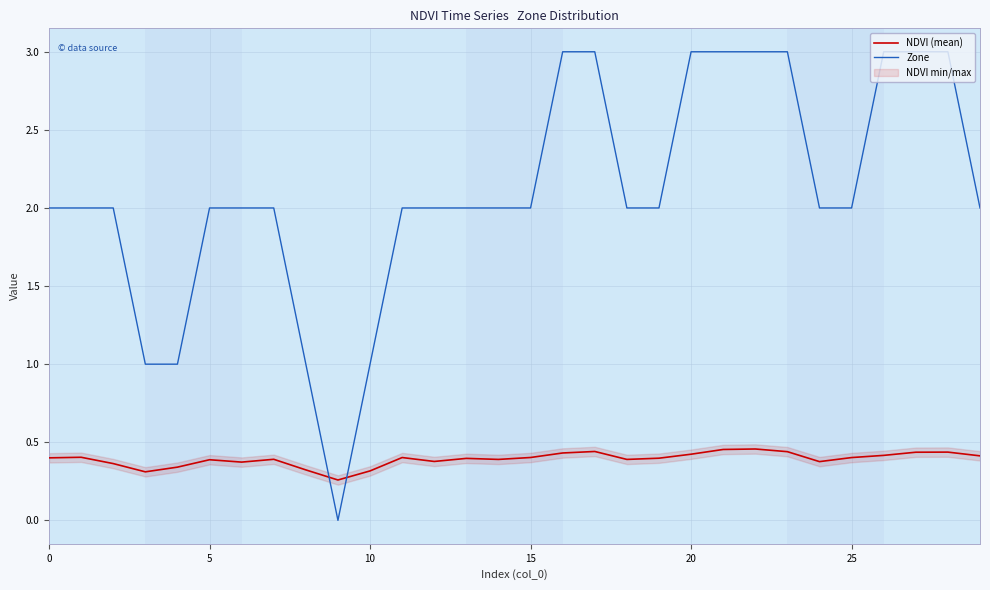

At how many categories does at least one series exceed 2?

9